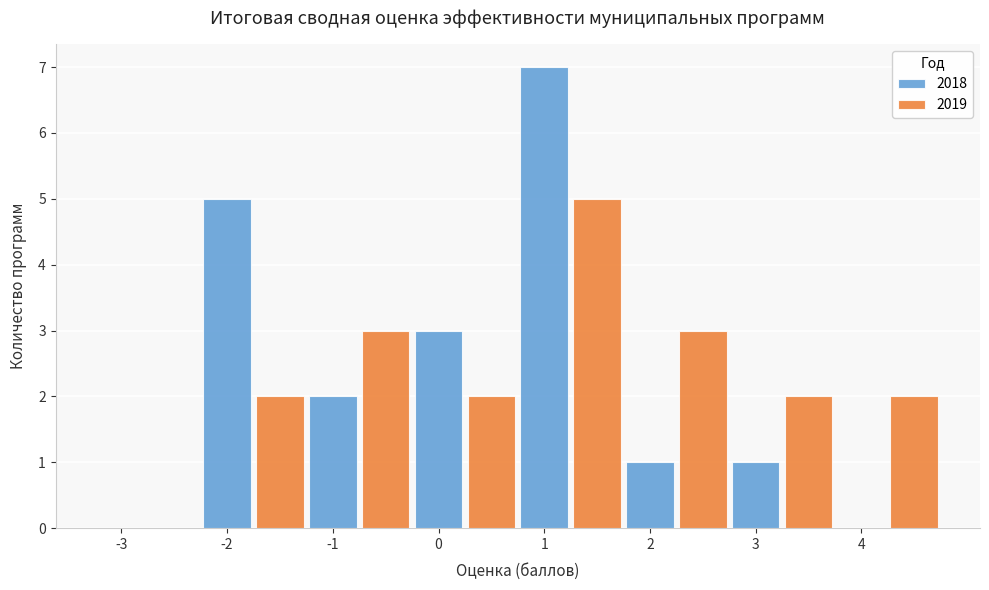

The 2018 series shows -5 at -3. True or false?

False